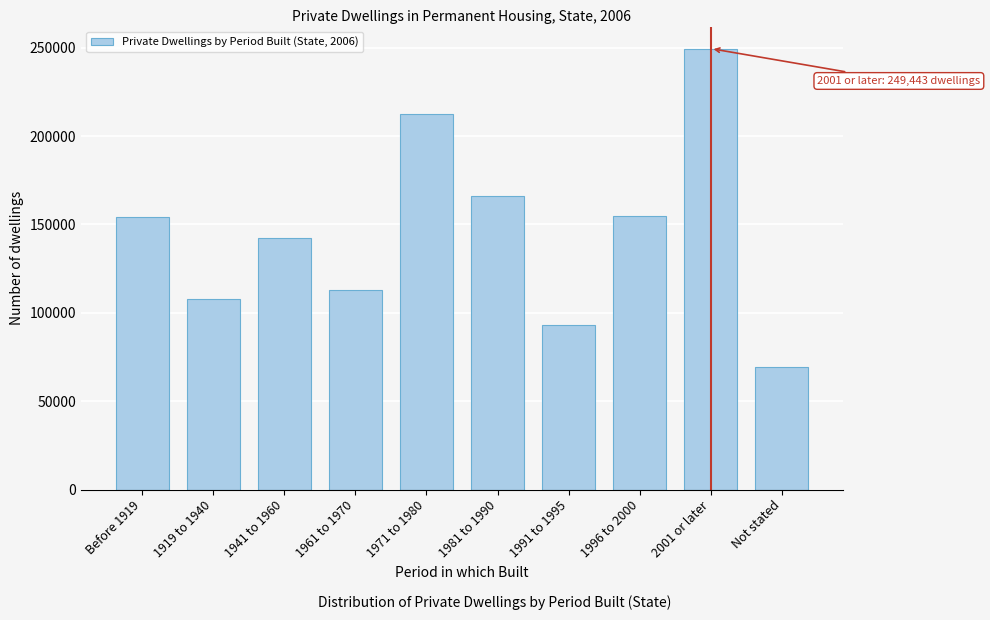

What is the maximum value shown in the chart?

249443